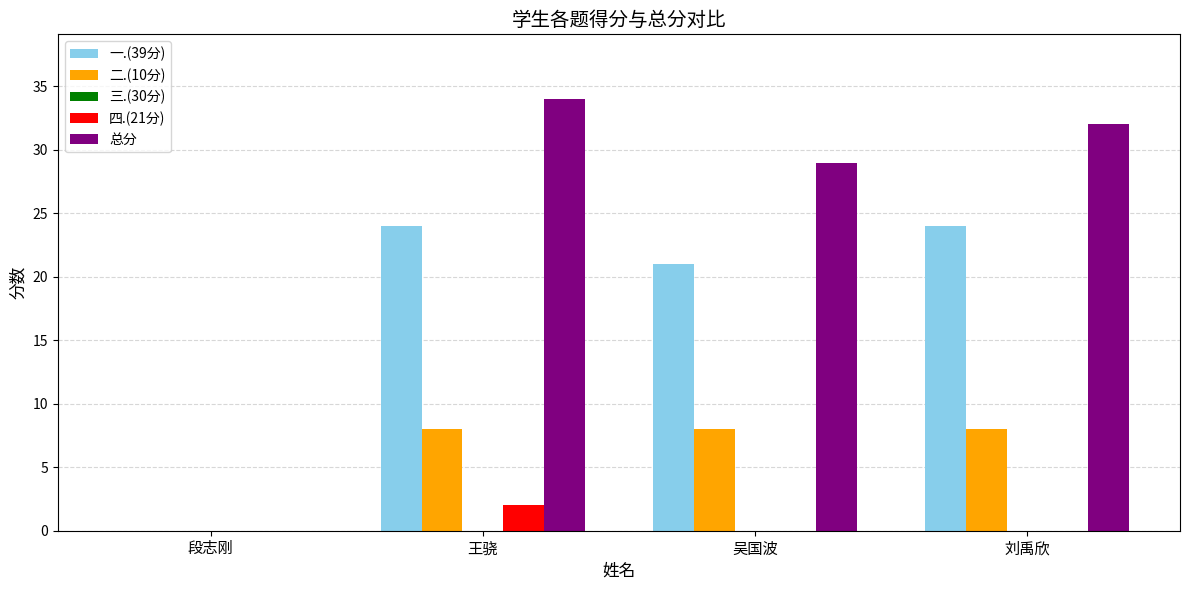

How many categories are shown in the chart?

4